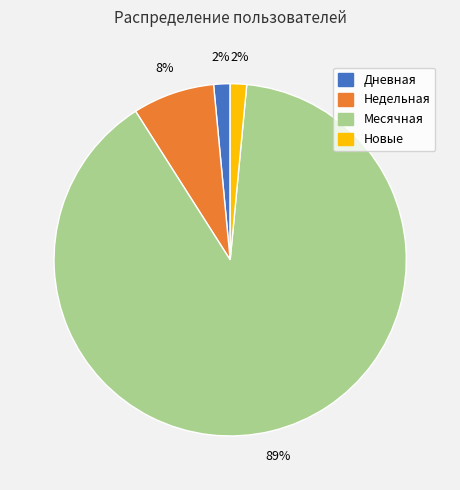

Is there any slice that represents more than half of the pie?

Yes